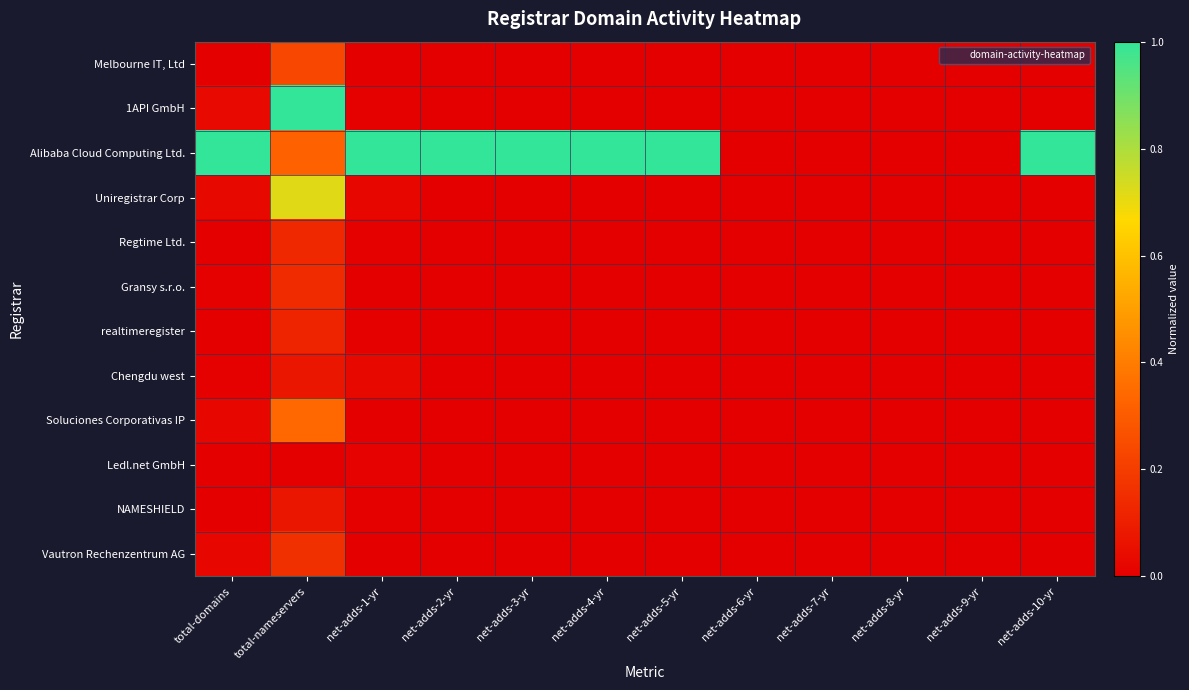

What is the difference between the highest and lowest values at net-adds-1-yr?

1.0